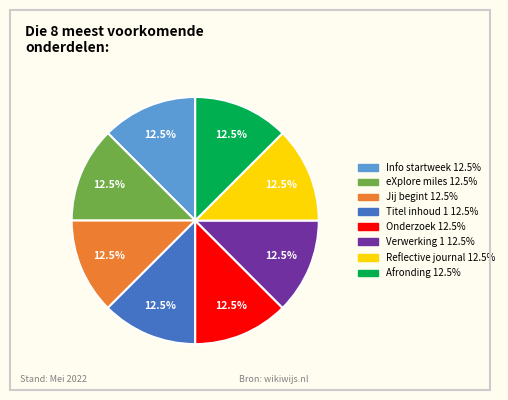

How many slices are in this pie chart?

8